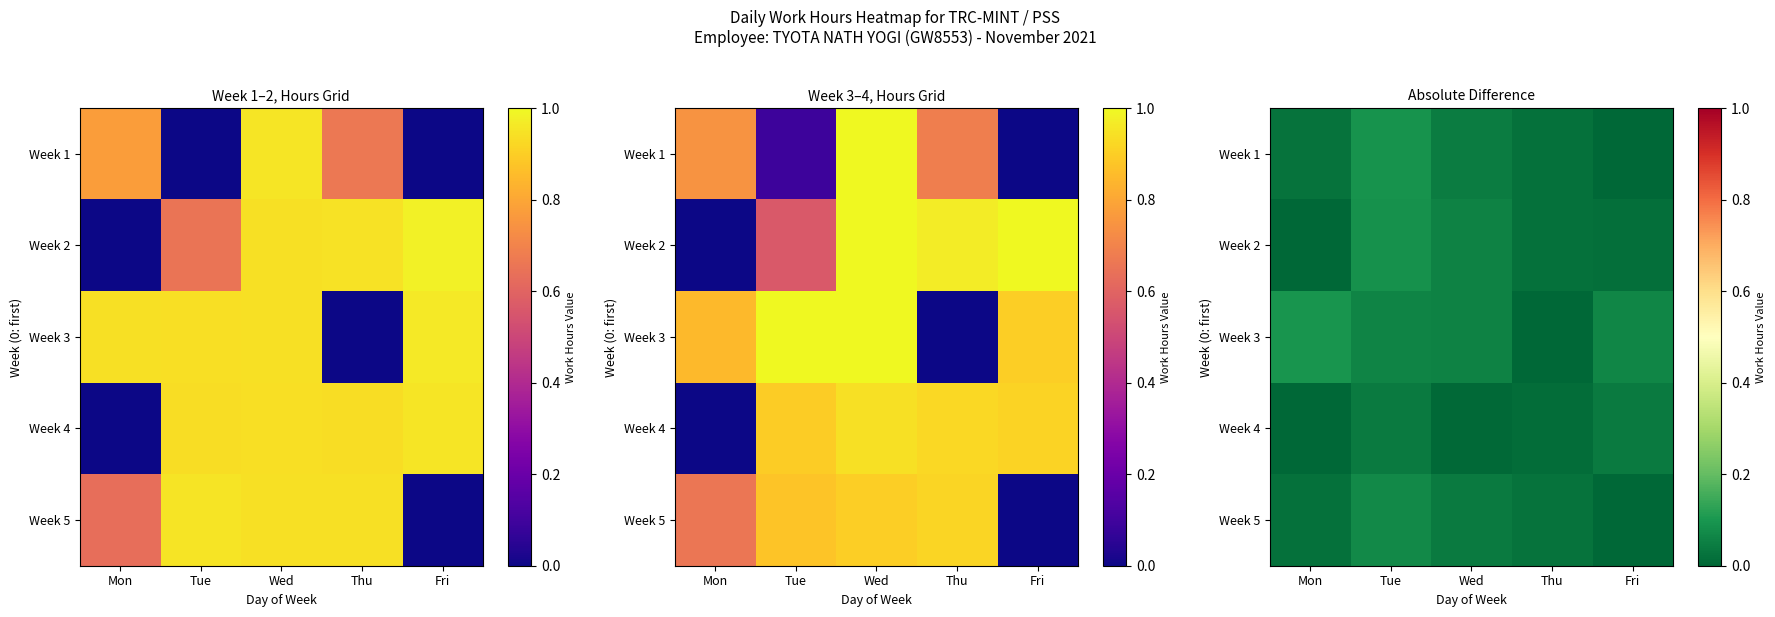

Rank the categories by Week 4 value from lowest to highest.

Mon, Wed, Thu, Tue, Fri